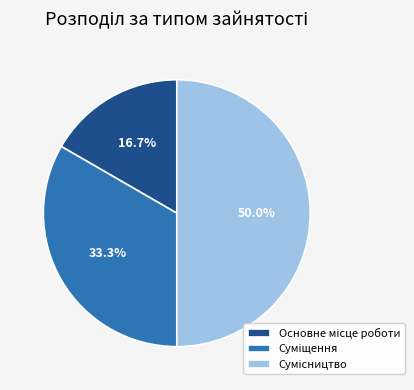

What percentage is NOT represented by Сумісництво?

50.0%